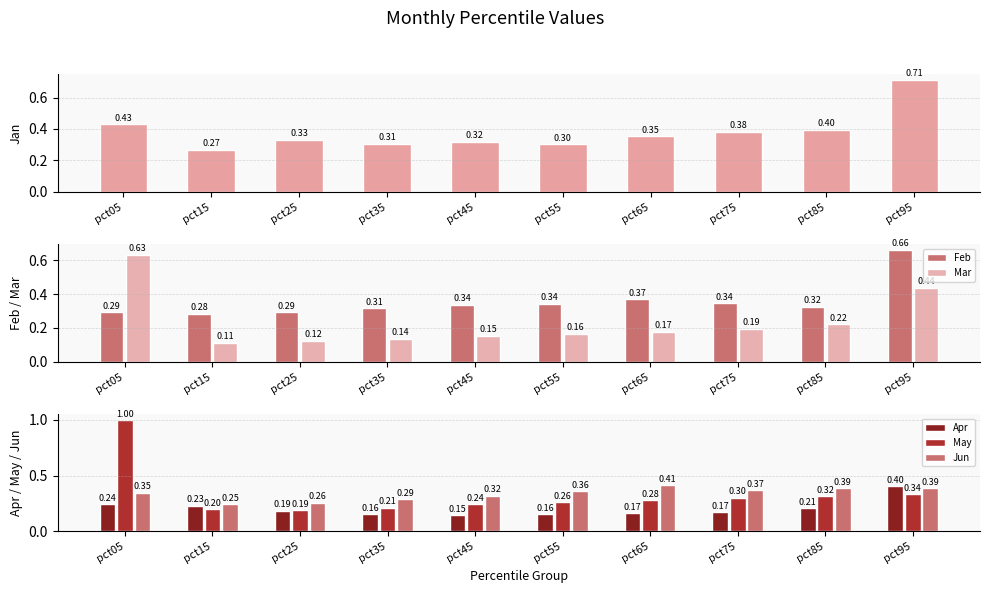

Count the Feb values in the range 0 to 1.

10